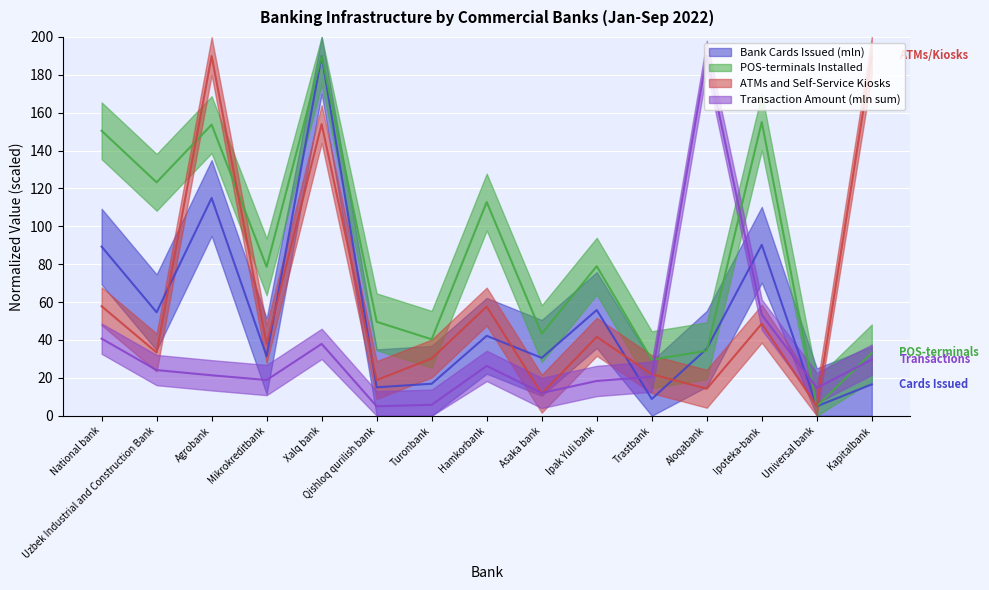

Where do Bank Cards Issued (mln) and Transaction Amount (mln sum) first cross each other?

Ipak Yuli bank and Trastbank